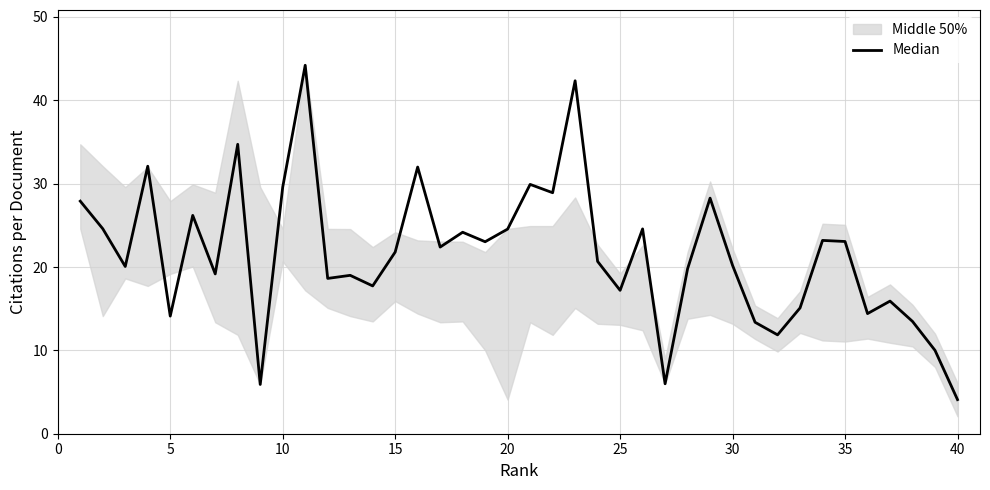

What is the maximum value shown in the chart?

44.2